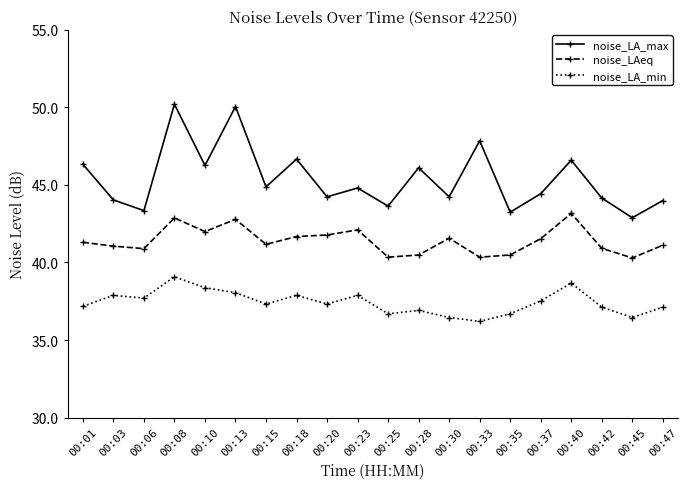

What is the difference between the second highest and minimum values in the noise_LA_max series?

7.2